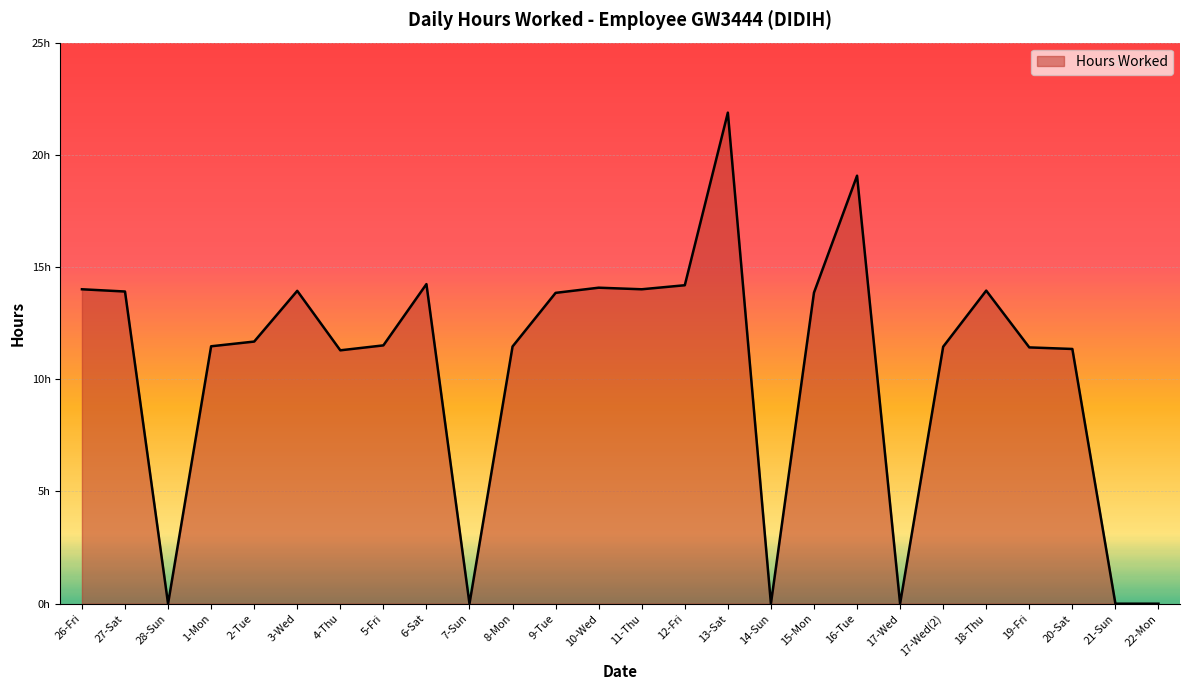

Where does the data first go above 11?

26-Fri